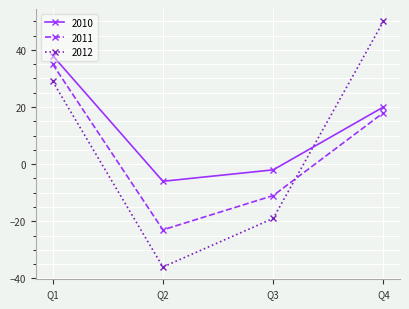

What is the maximum value for 2010?

38